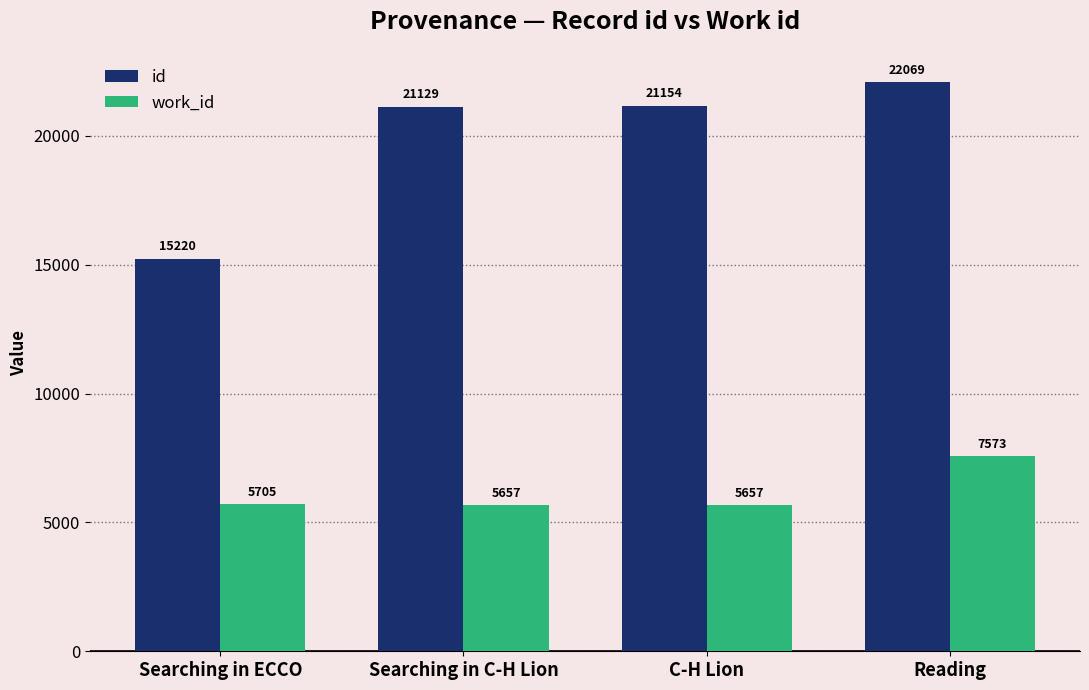

What is the difference between the id values at Reading and Searching in C-H Lion?

940